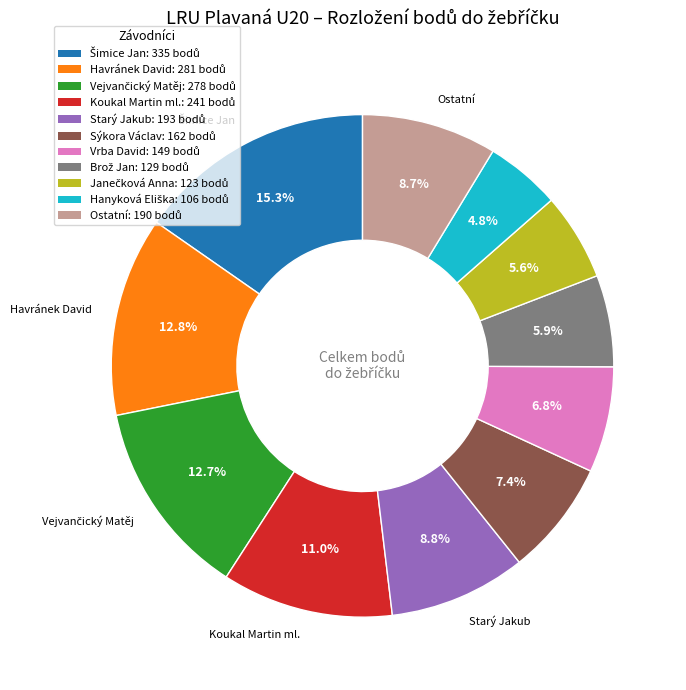

Does any single category account for the majority?

No